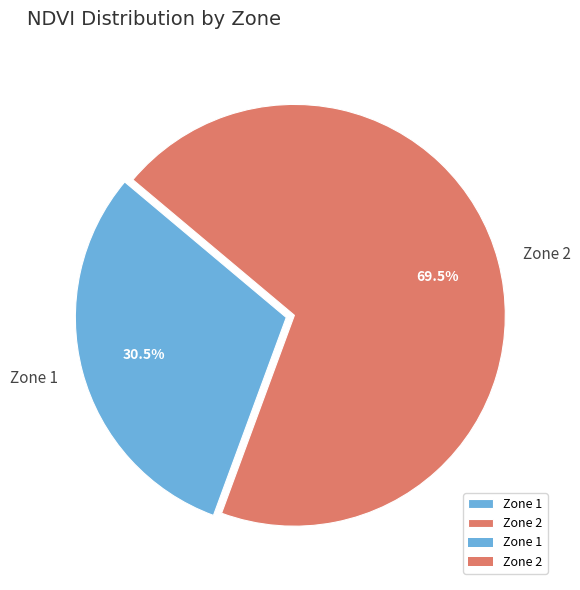

What is the majority slice?

Zone 2